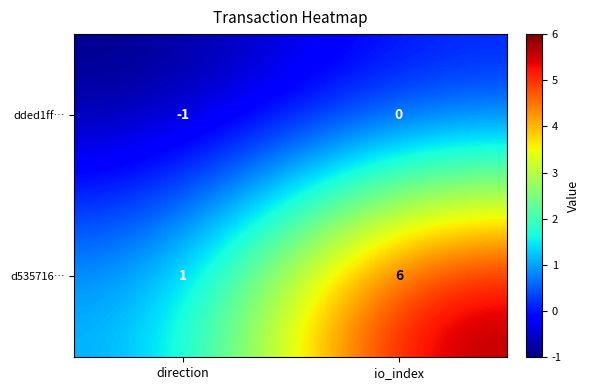

Which series has the largest total across all categories?

d535716…